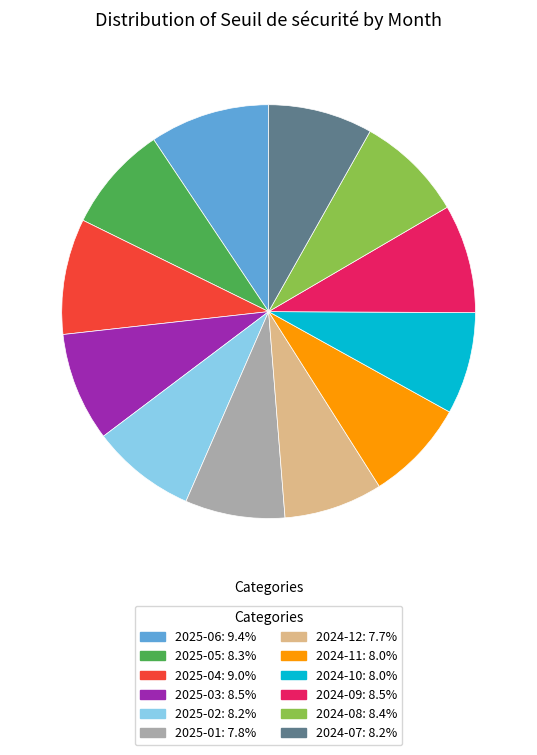

Approximately how many times larger is the value at 2024-12: 7.7% compared to 2025-04: 9.0%?

0.9